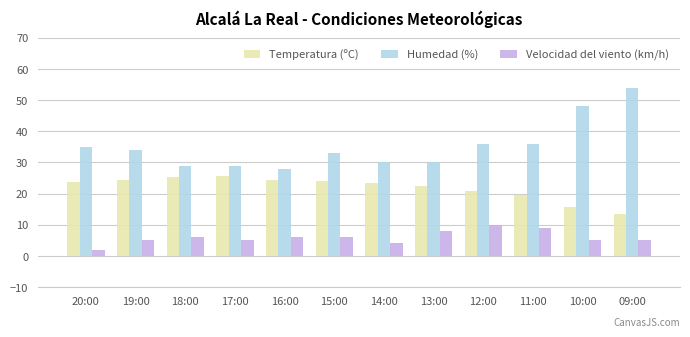

Is it true that Humedad (%) equals 7.7 at 13:00?

False